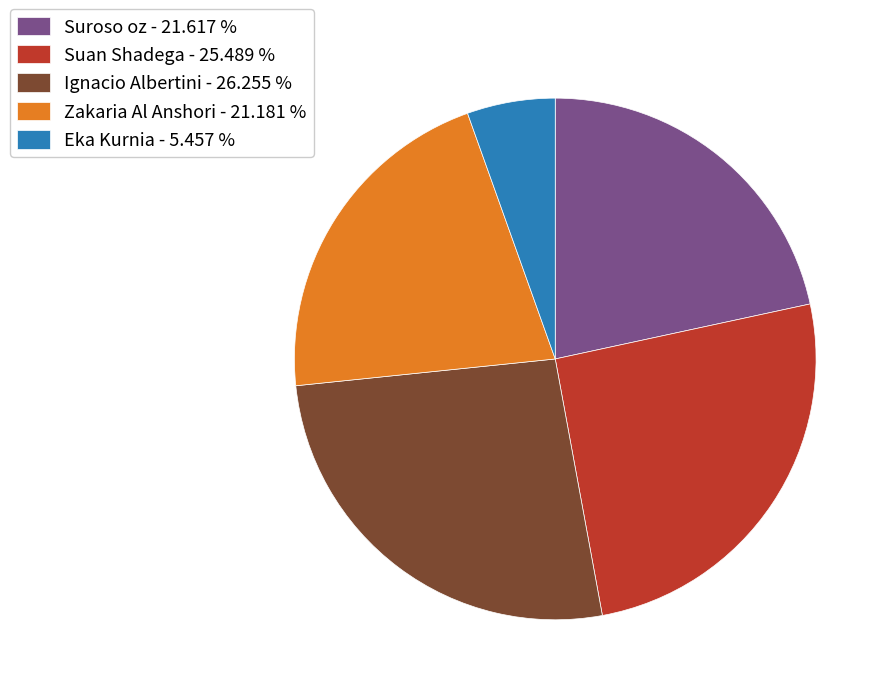

How many segments does this pie chart have?

5